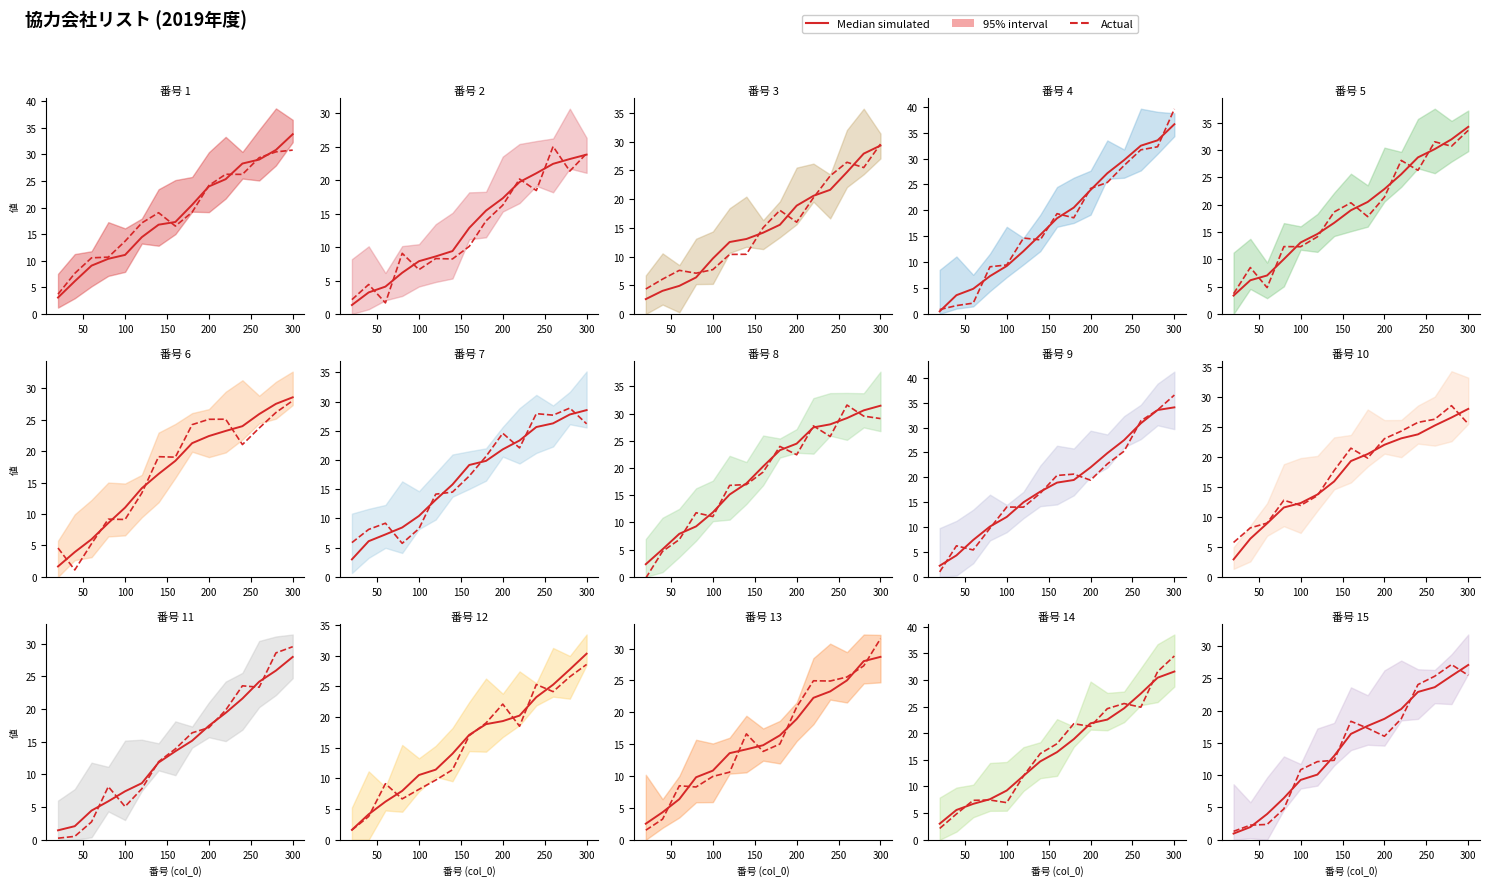

How many values in the Actual series are below 16?

7